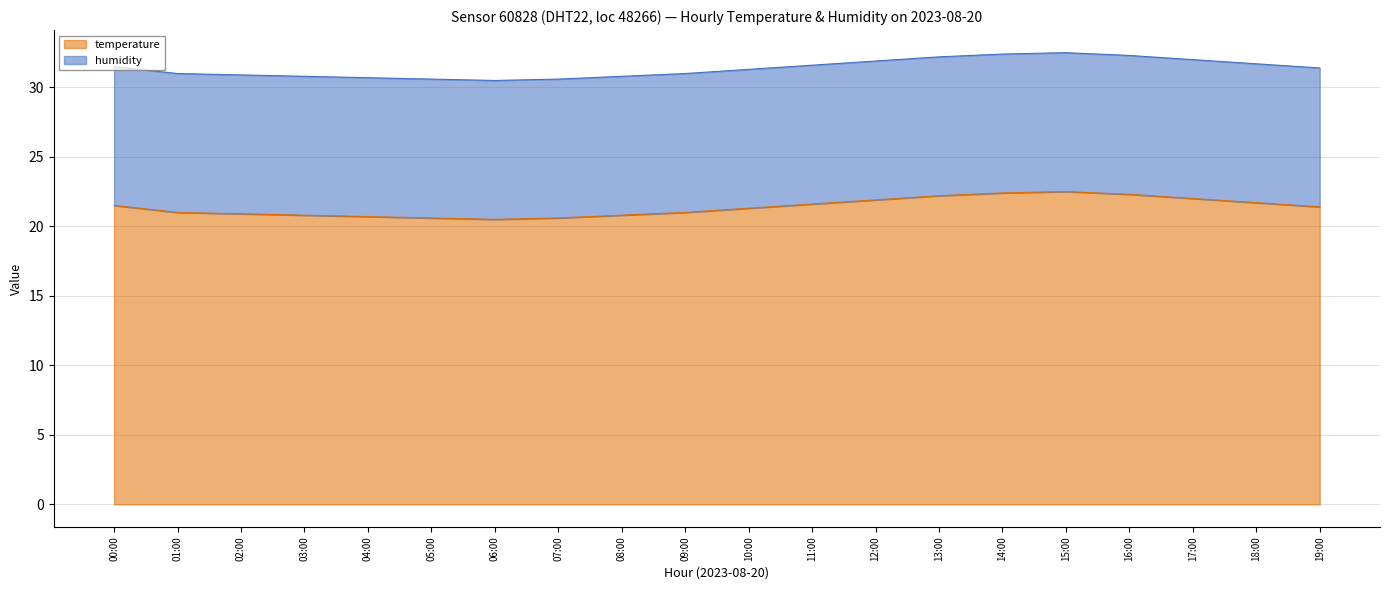

List the labels in order of value, largest first.

15:00, 14:00, 16:00, 13:00, 17:00, 12:00, 18:00, 11:00, 00:00, 19:00, 10:00, 01:00, 09:00, 02:00, 03:00, 08:00, 04:00, 05:00, 07:00, 06:00